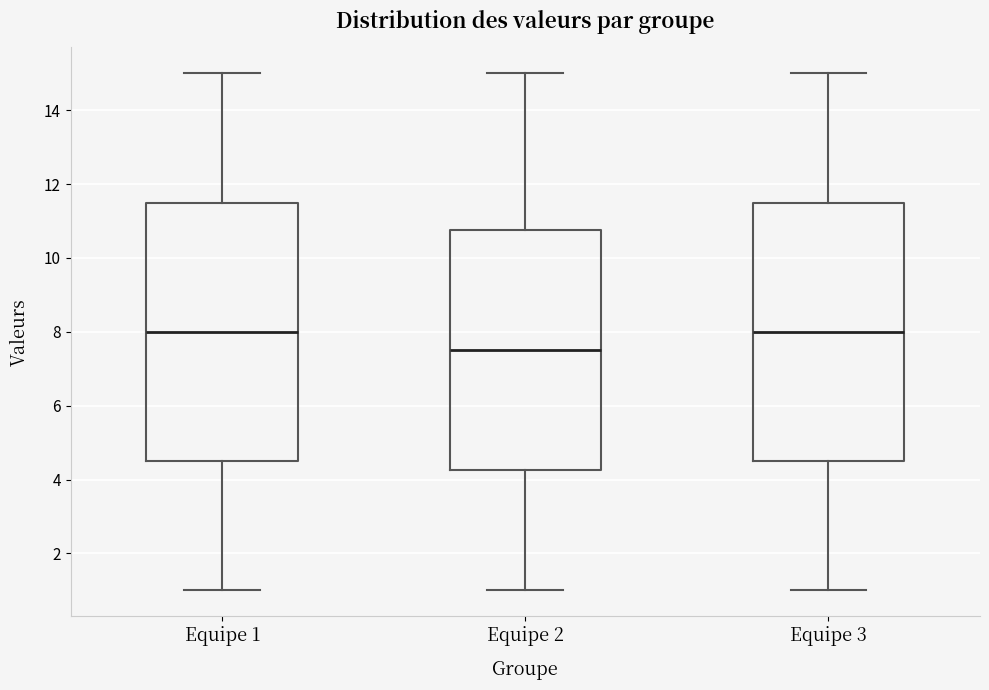

Reading left to right, read every box against the y-axis: the position of its median line, the range the box covers, and the ends of its whiskers. The values are not printed on the chart, so give them approximately, as read against the axis.

Equipe 1: median 8.0, box 4.6 to 11.6, whiskers 1.0 to 15.0
Equipe 2: median 7.6, box 4.2 to 10.8, whiskers 1.0 to 15.0
Equipe 3: median 8.0, box 4.6 to 11.6, whiskers 1.0 to 15.0